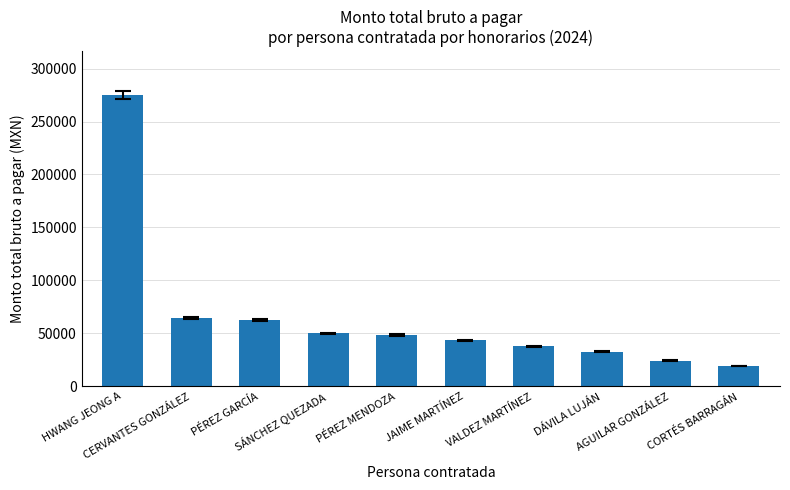

What is the sum of all values?

656516.7